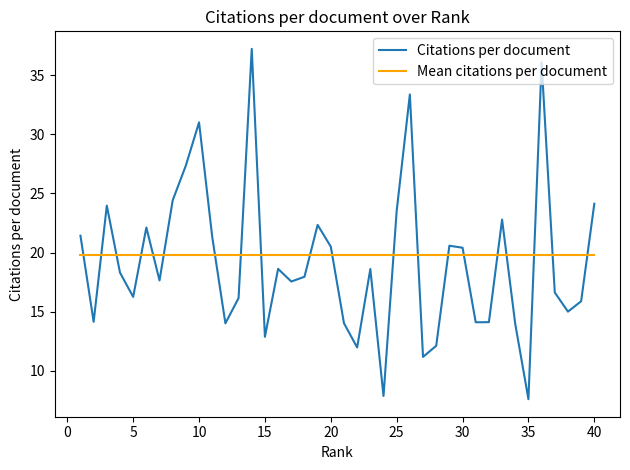

Which series has the widest spread of values?

Citations per document